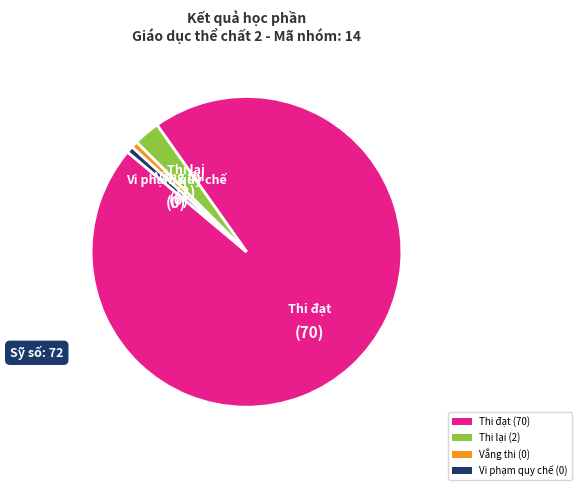

Which has a higher value, Thi đạt (70) or Vắng thi (0)?

Thi đạt (70)